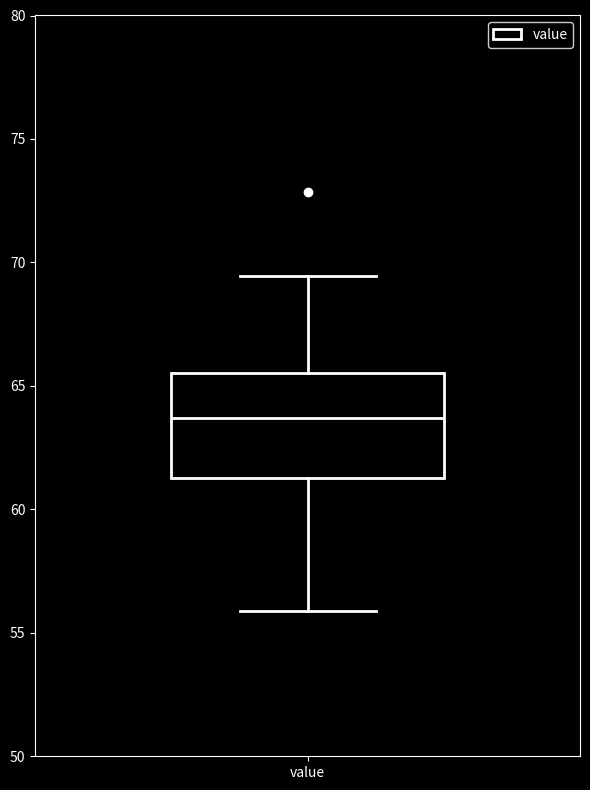

Read this box plot against the y-axis: the position of the median line, the range covered by the box, and the ends of both whiskers. The values are not printed on the chart, so give them approximately, as read against the axis.

median 63.5, box 61.5 to 65.5, whiskers 56.0 to 69.5